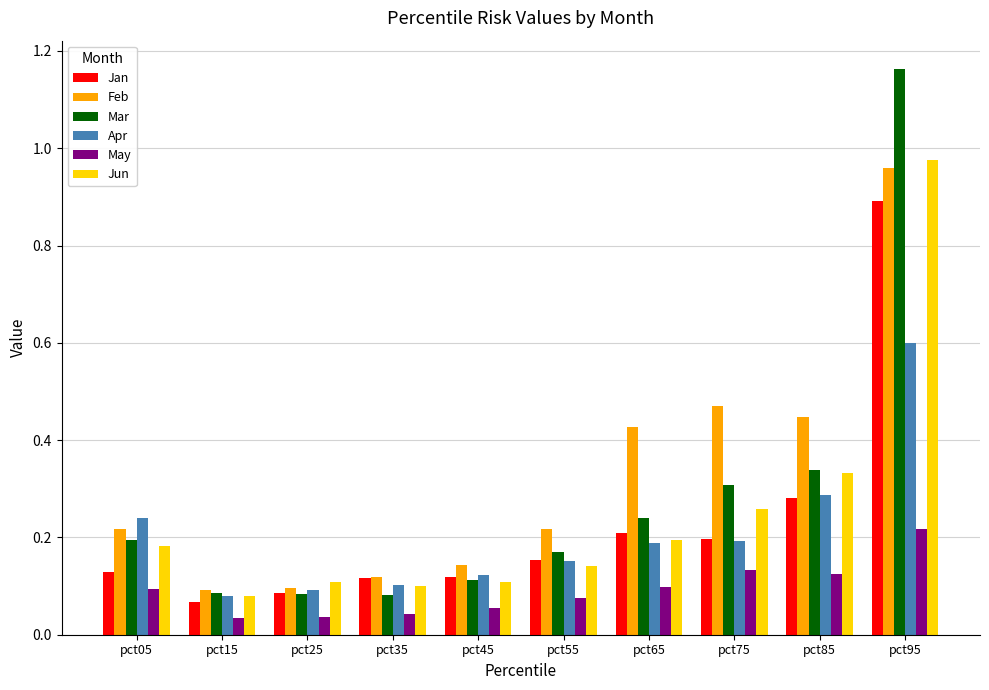

What is the sum of the Mar values at pct95 and pct75?

1.5